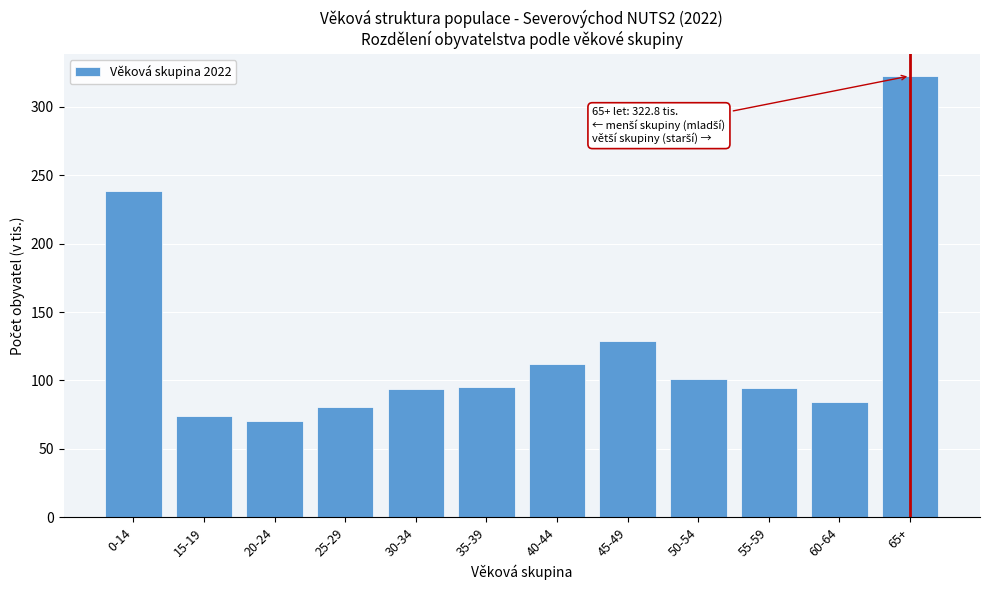

What is the ratio of the value at 45-49 to the value at 50-54?

1.3